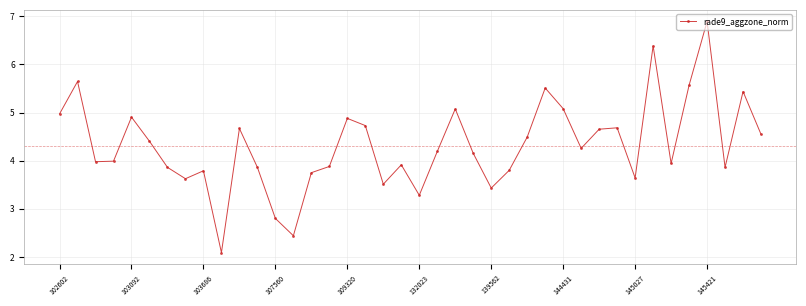

What is the average value?

4.3